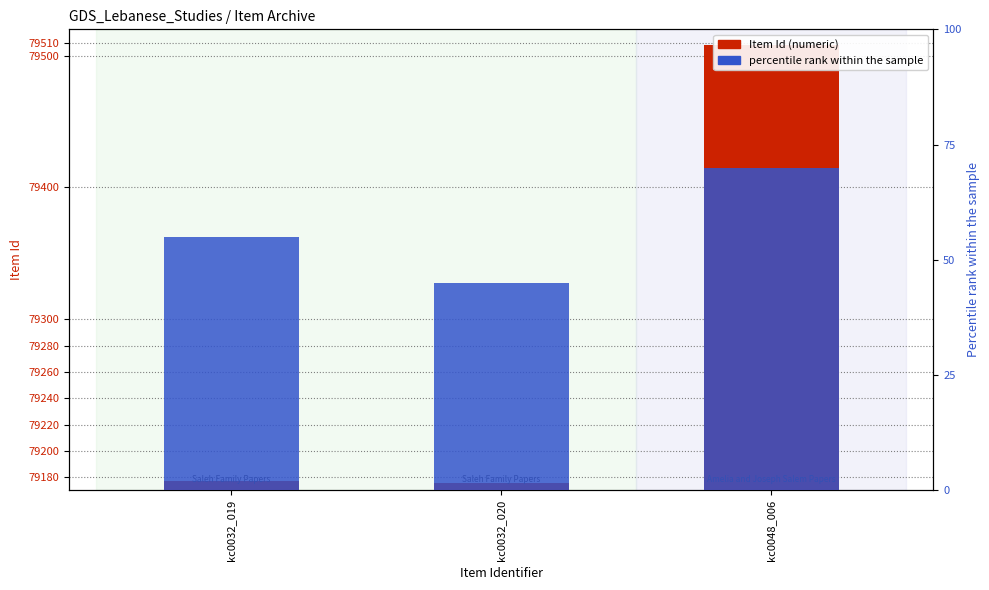

What is the label of the 3rd bar from the right?

kc0032_019